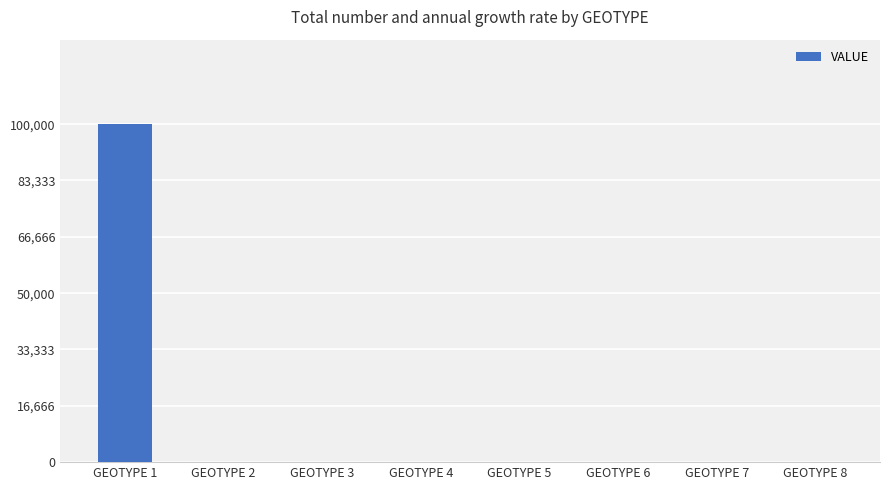

How many data points are above 0?

1